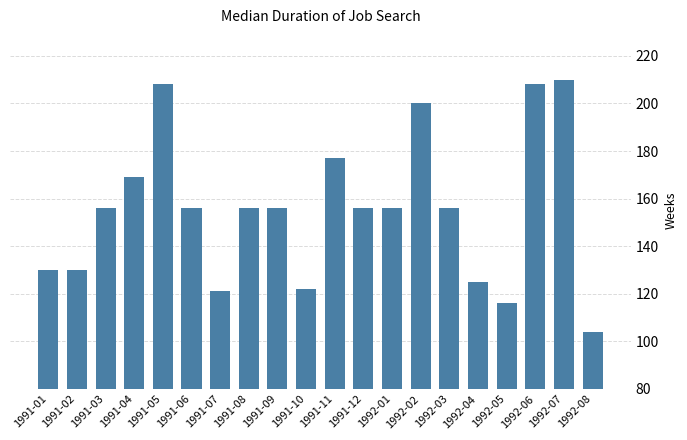

How many series are shown in this chart?

1